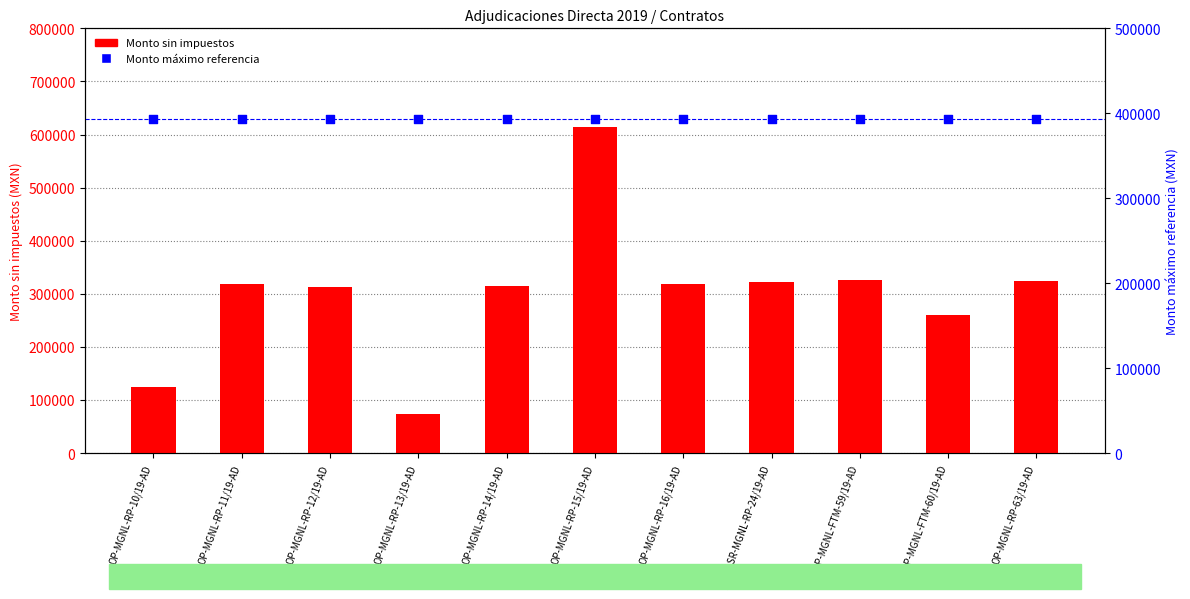

Which series has the largest total across all categories?

Monto máximo